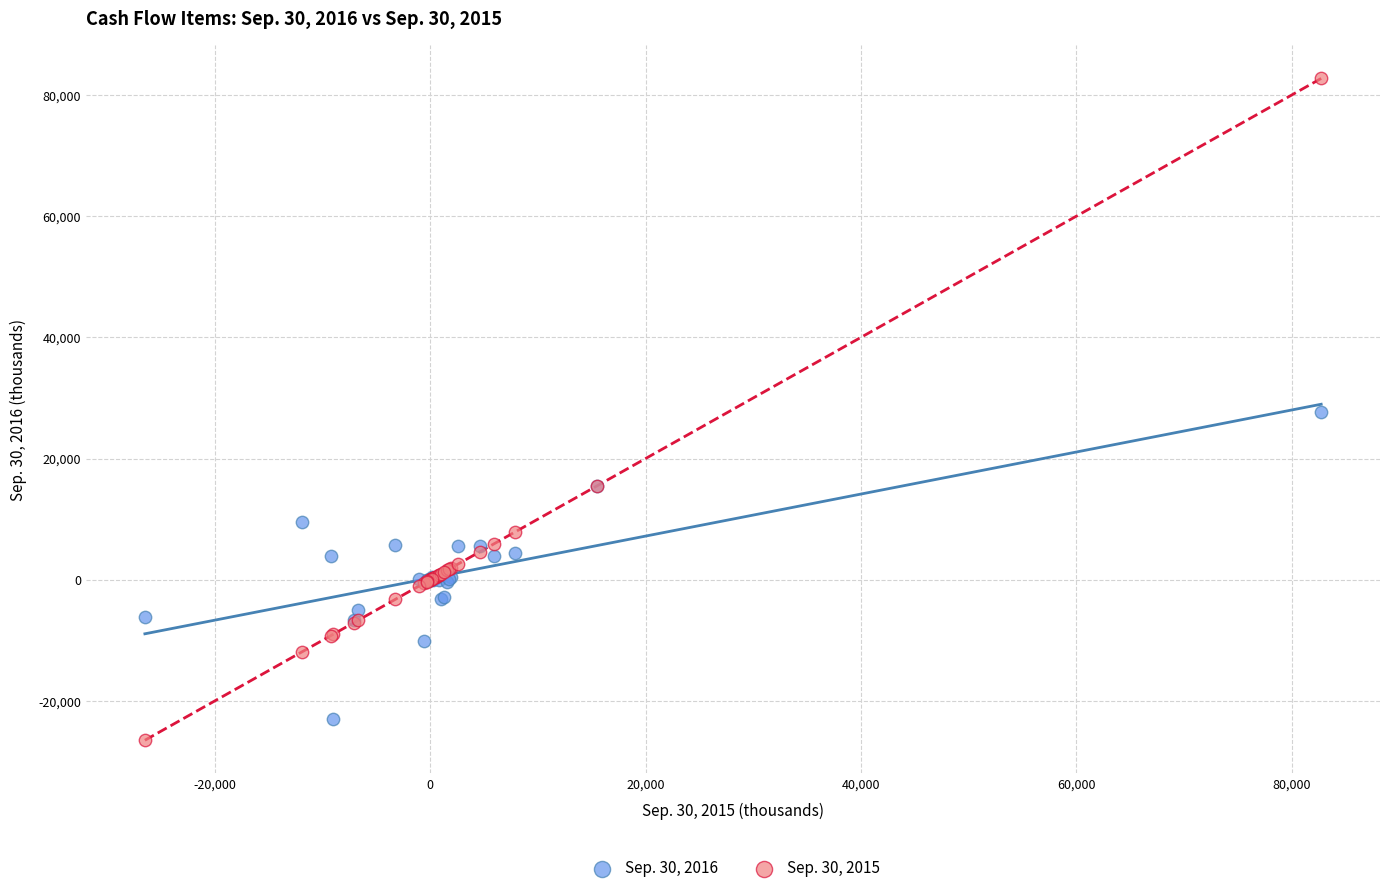

Which series has the largest Y range (max minus min)?

Sep. 30, 2015